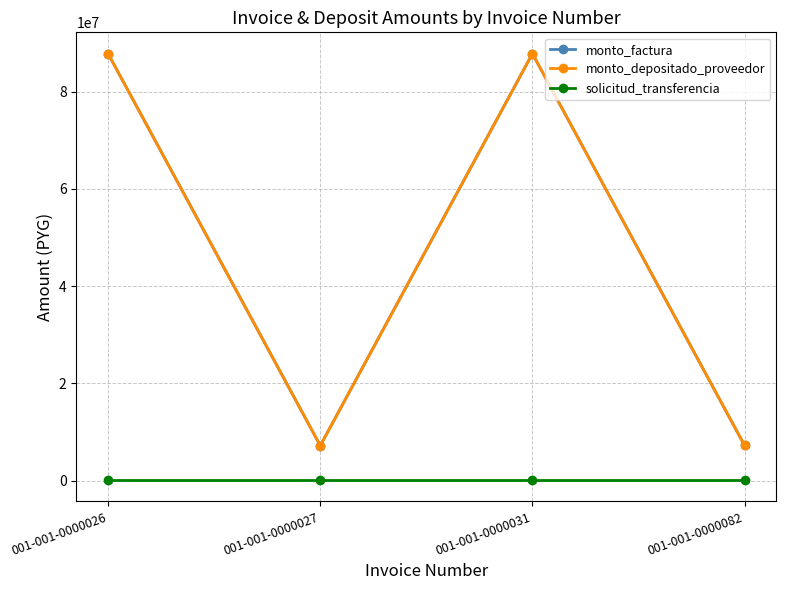

Reading left to right, list all the values displayed in this chart.

monto_factura: 001-001-0000026=87745800	001-001-0000027=7212500	001-001-0000031=87779200	001-001-0000082=7262500
monto_depositado_proveedor: 001-001-0000026=87745800	001-001-0000027=7212500	001-001-0000031=87779200	001-001-0000082=7262500
solicitud_transferencia: 001-001-0000026=138534	001-001-0000027=138534	001-001-0000031=138534	001-001-0000082=138534